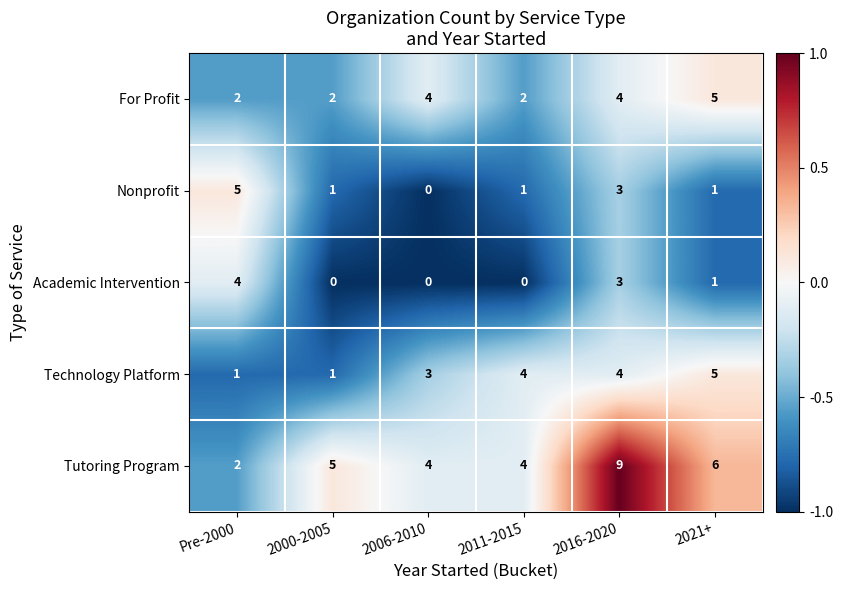

What is the approximate value of Nonprofit at Pre-2000?

5